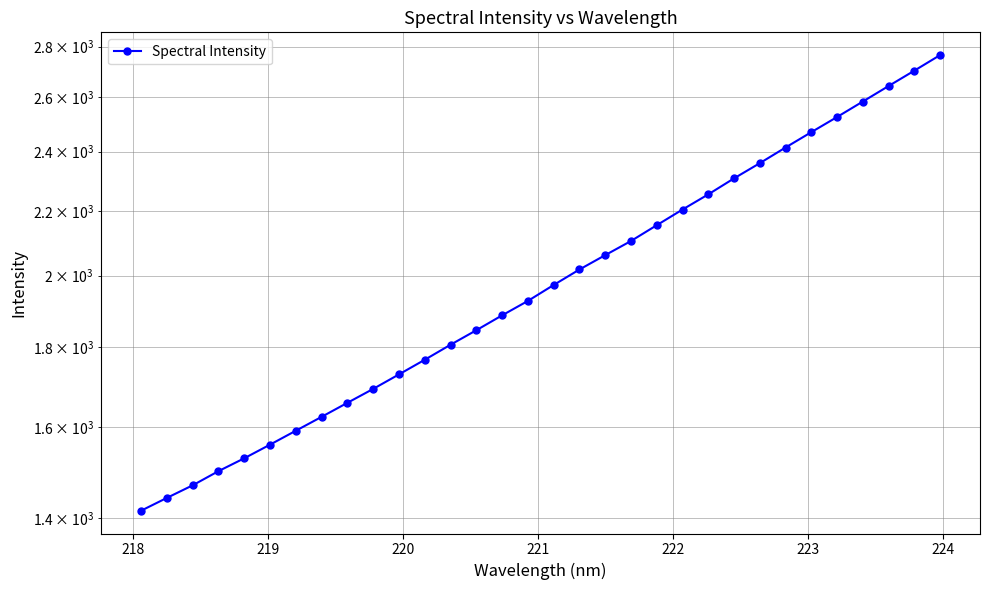

Reading left to right, transcribe all the data shown in this chart.

1415.7	1442.6	1469.5	1500.4	1529.1	1560.1	1592.3	1625.2	1659.0	1693.3	1729.8	1767.4	1806.9	1845.8	1886.6	1927.1	1972.7	2018.1	2061.1	2104.4	2153.8	2204.0	2253.7	2307.3	2359.4	2414.4	2469.4	2525.1	2583.1	2642.7	2703.0	2765.5